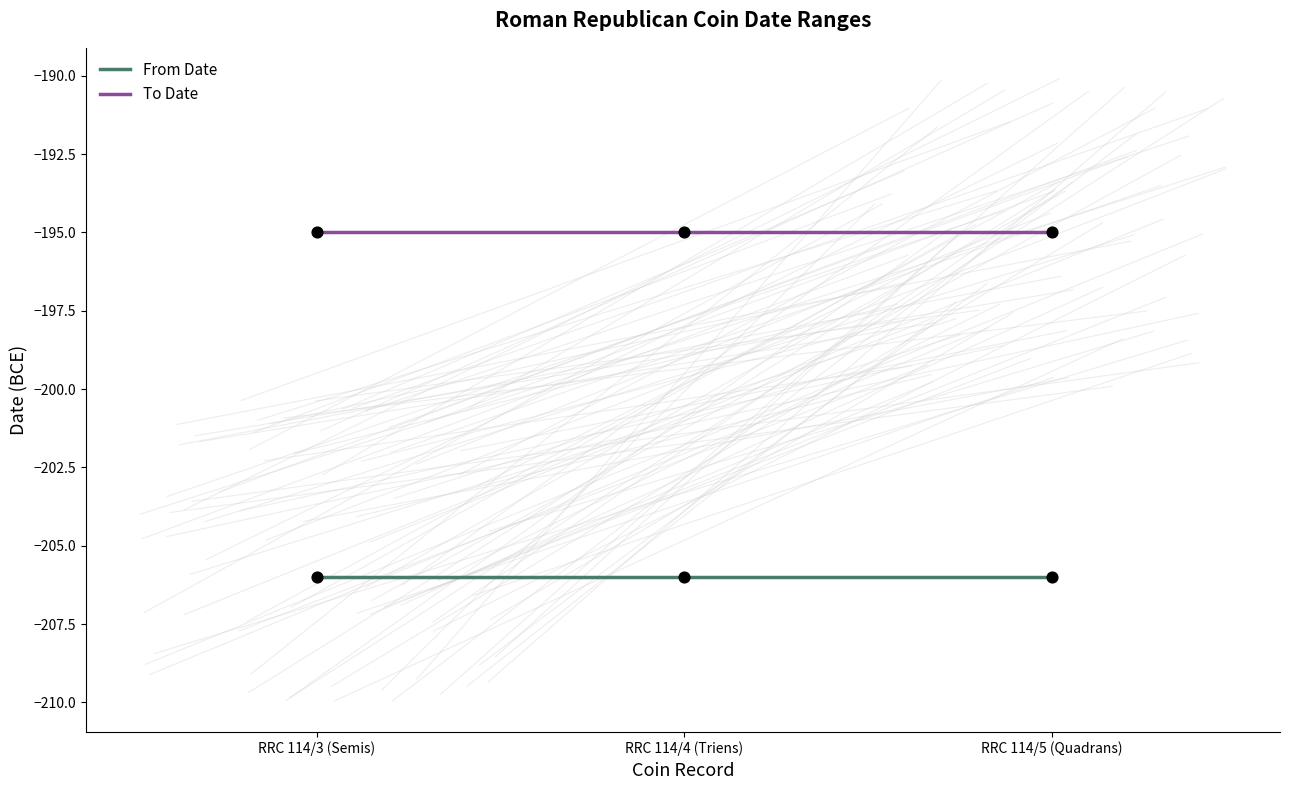

What is the spread (max minus min) of values at RRC 114/3 (Semis)?

11